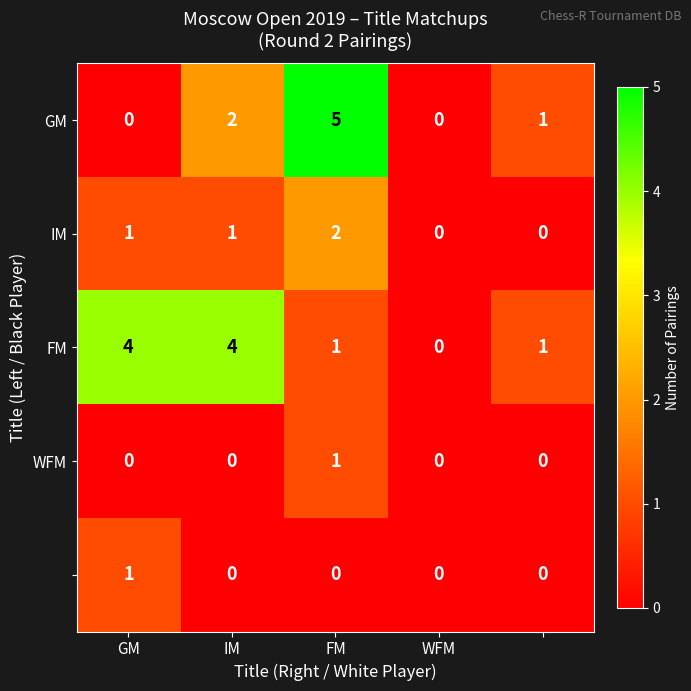

What is the maximum value shown in the chart?

5